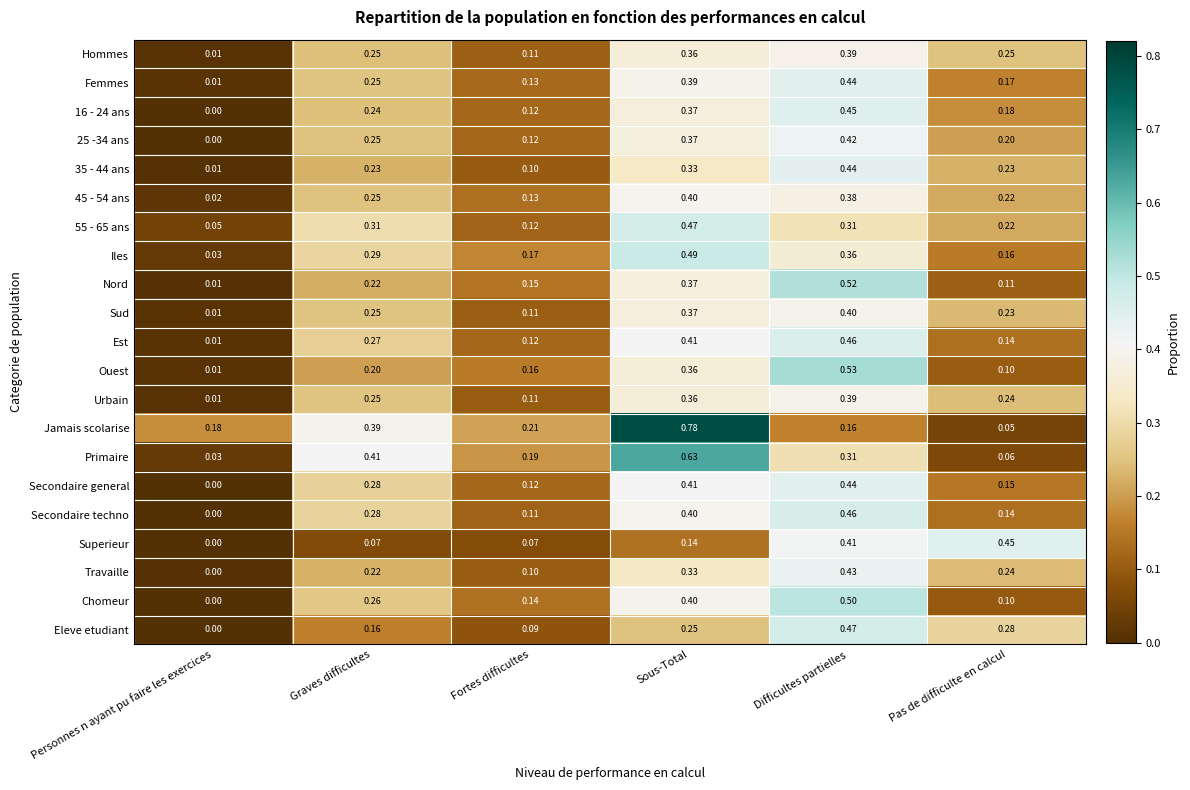

At which category does the chart reach its minimum across all series?

Personnes n ayant pu faire les exercices